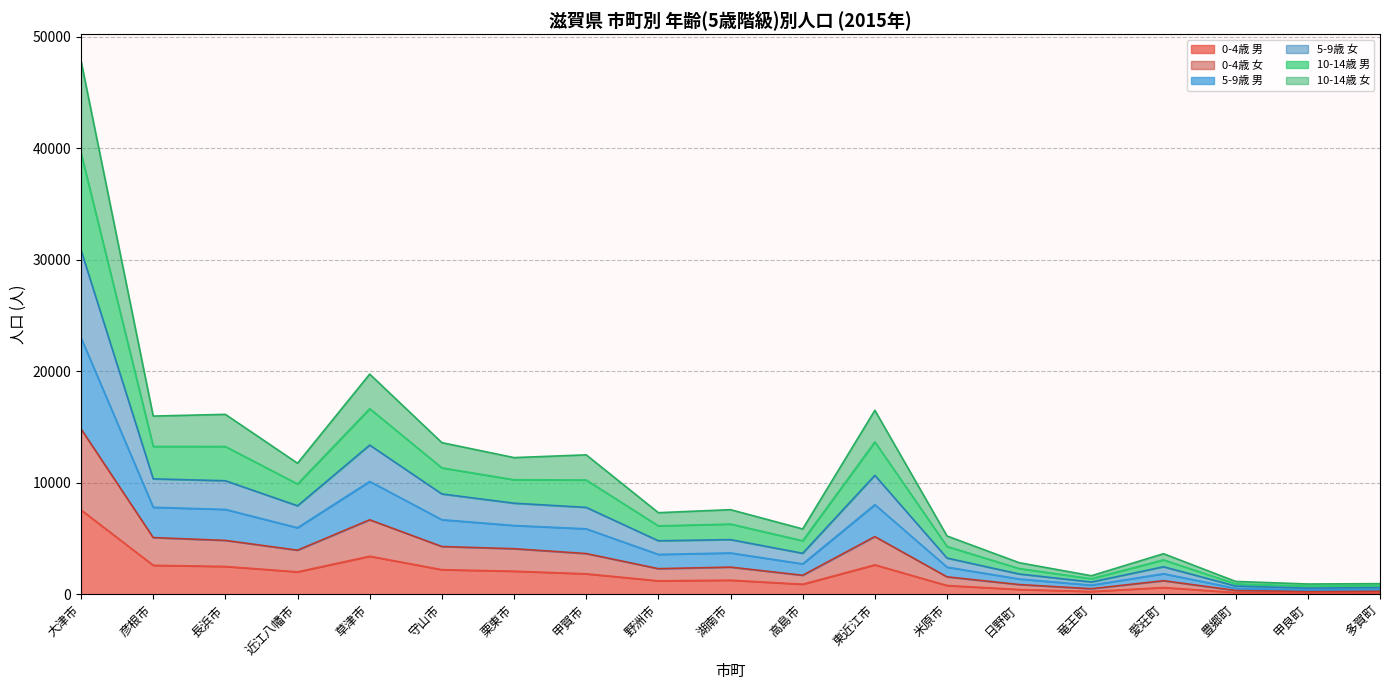

At which category is the sum across all series the highest?

大津市